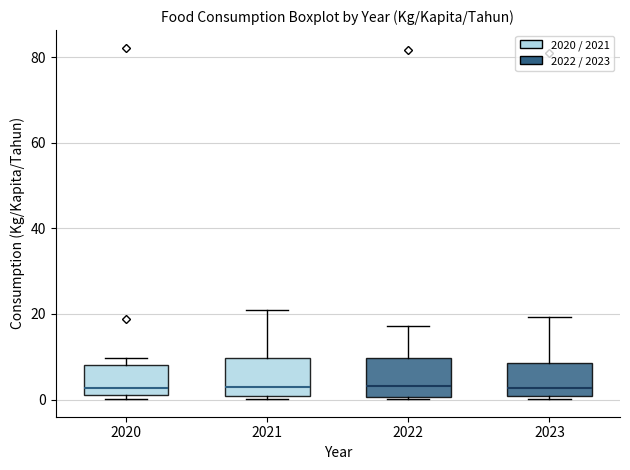

Reading left to right, transcribe this box plot: for each box, give where its median line is, the range the box spans, and where its two whiskers end, as read against the y-axis. The values are not printed on the chart, so give them approximately, as read against the axis.

2020: median 2 (just above the box's lower edge), box 2 to 8, whiskers 0 to 10
2021: median 2, box 0 to 10, whiskers 0 (just below the box's lower edge) to 20
2022: median 4, box 0 to 10, whiskers 0 (just below the box's lower edge) to 18
2023: median 2, box 0 to 8, whiskers 0 (just below the box's lower edge) to 20